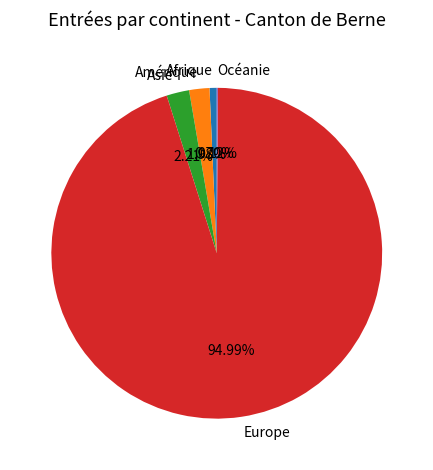

Which slice is the largest?

Europe